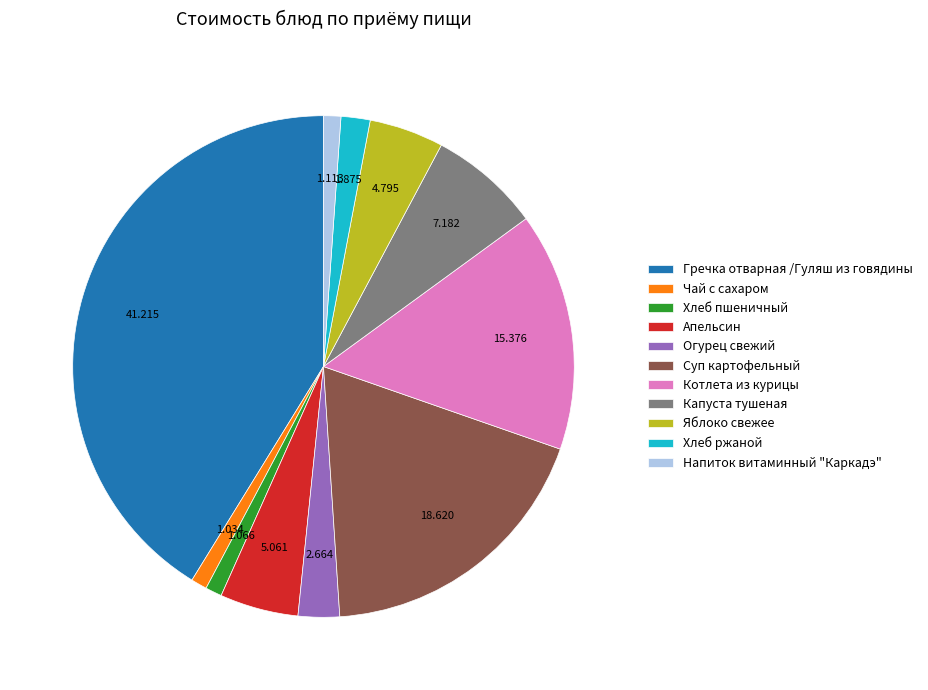

Combined, do Капуста тушеная and Чай с сахаром account for over 50%?

No